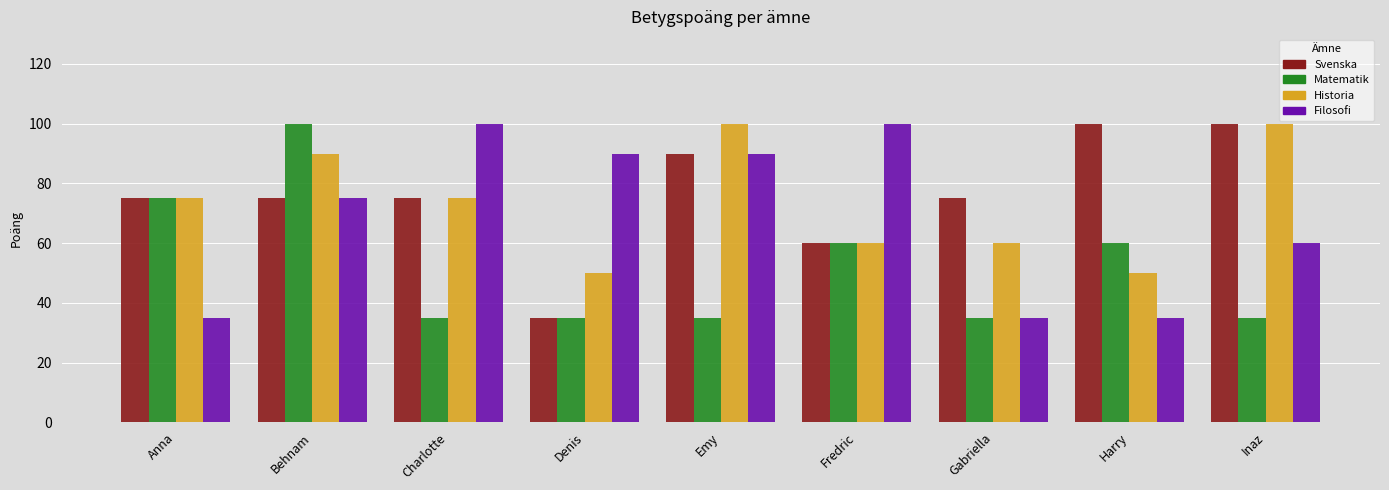

The value of Matematik at Denis is 35. True or false?

True